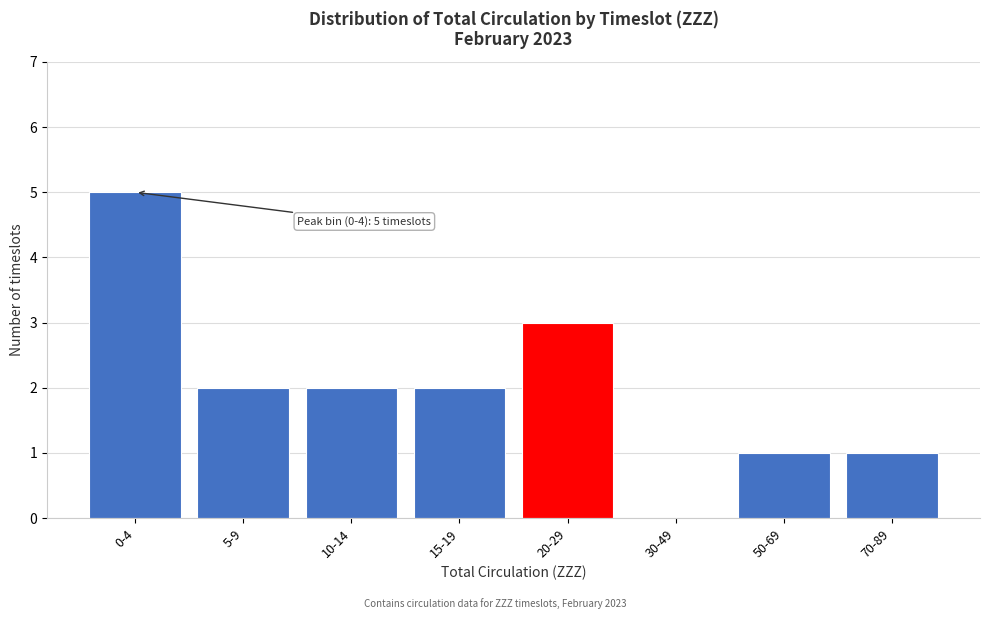

Reading right to left, extract all data points from this chart.

70-89=1	50-69=1	30-49=0	20-29=3	15-19=2	10-14=2	5-9=2	0-4=5